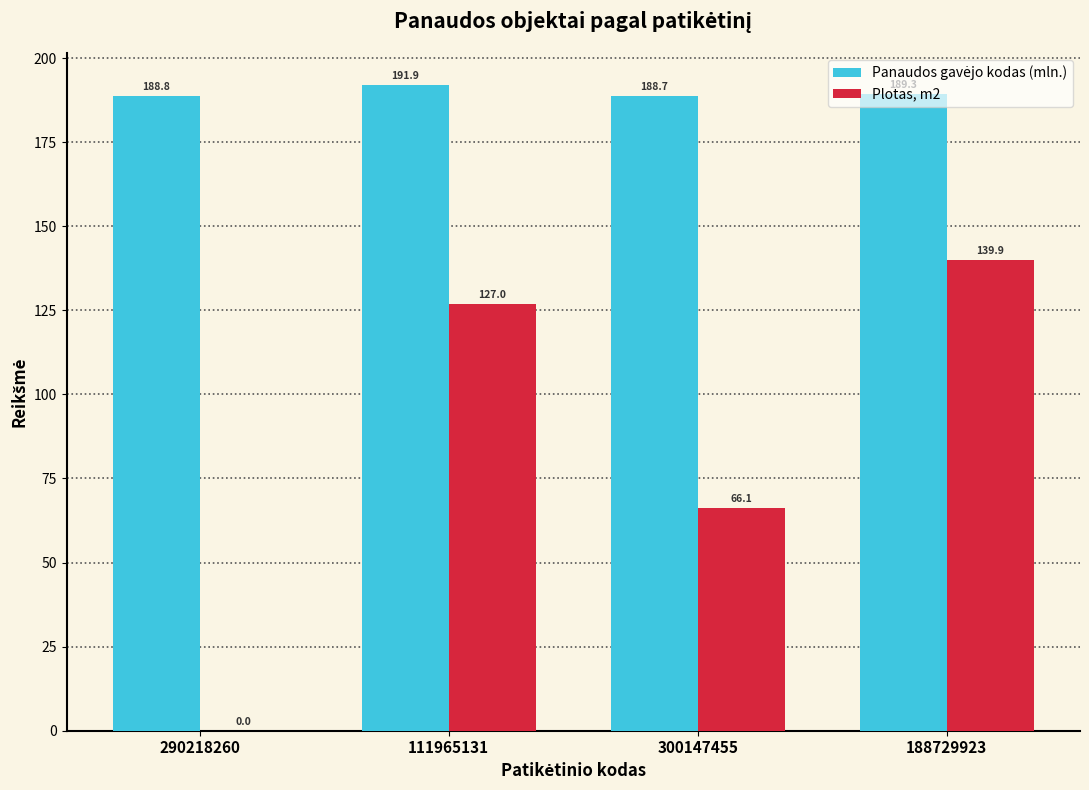

How many data points does each series have?

4